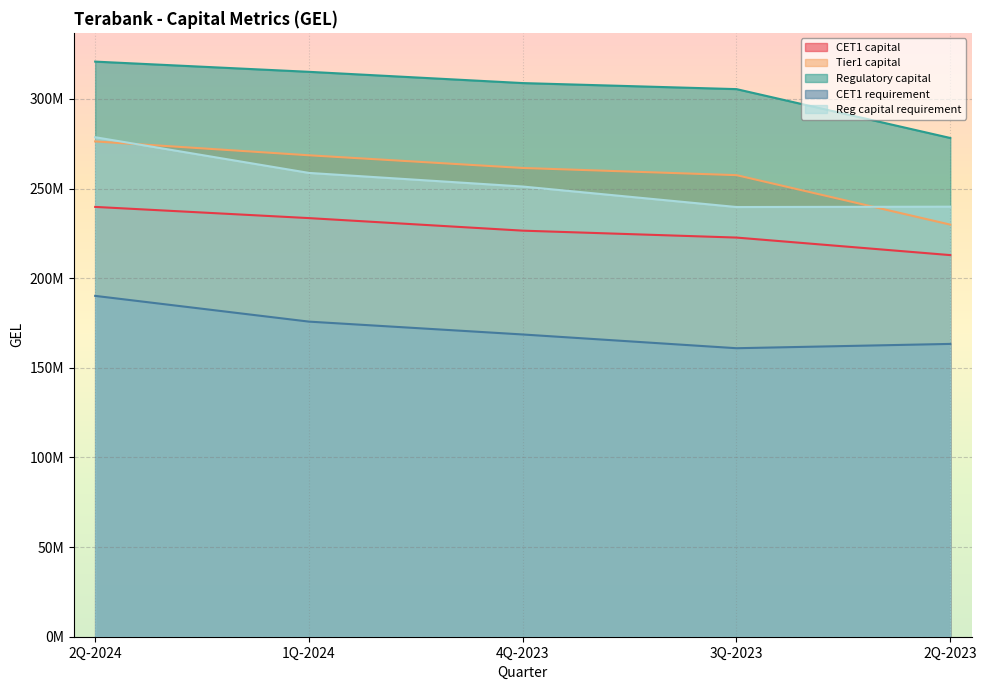

Reading left to right, transcribe all the data shown in this chart.

CET1 capital: 239736975.0	233488665.0	226492307.0	222630595.0	212850826.0
Tier1 capital: 276268275.0	268527565.0	261454507.0	257448495.0	229865876.0
Regulatory capital: 320778584.8	315080638.4	308802489.5	305429971.5	278176180.7
CET1 requirement: 190114068.1	175754488.4	168584186.8	160915317.0	163319746.5
Reg capital requirement: 278613852.2	258694014.3	251099640.0	239670787.5	239857756.5